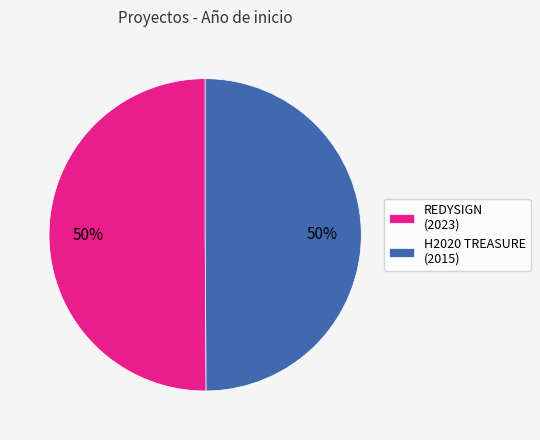

What percentage is the H2020 TREASURE (2015) slice, to the nearest percent?

50%